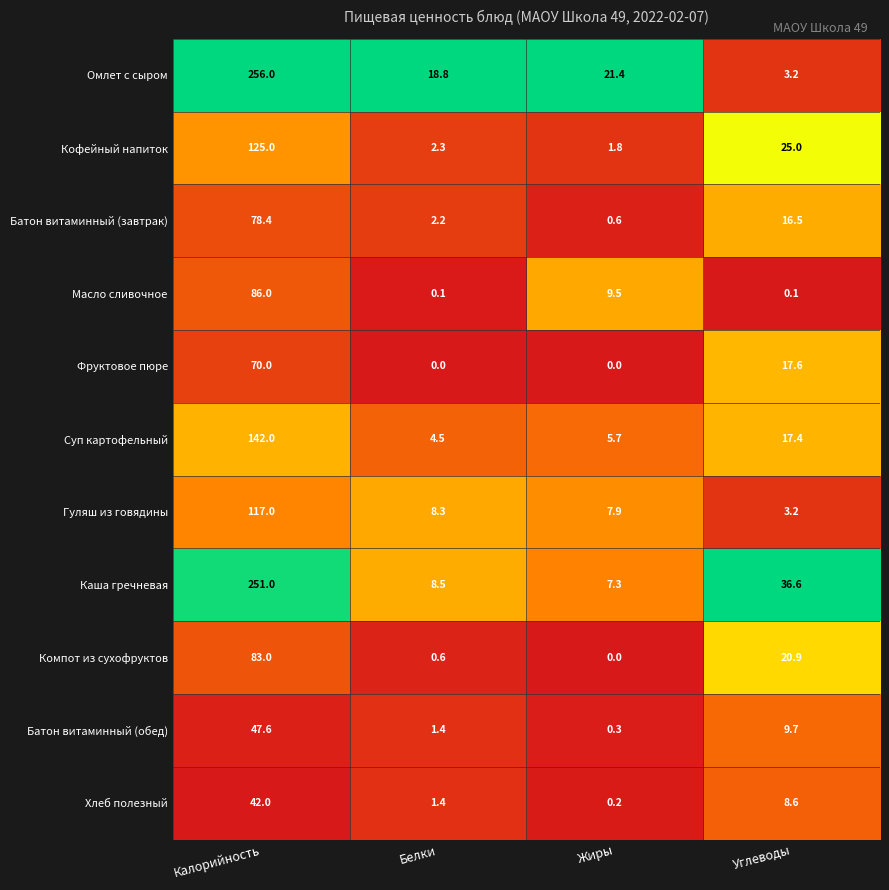

What is the difference between the second highest and minimum values in the Компот из сухофруктов series?

20.9